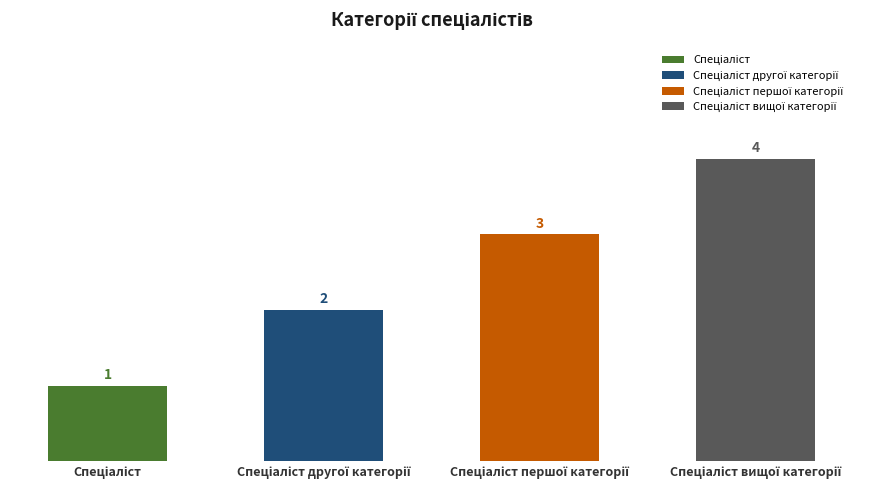

What is the sum of the values at Спеціаліст першої категорії and Спеціаліст вищої категорії?

7